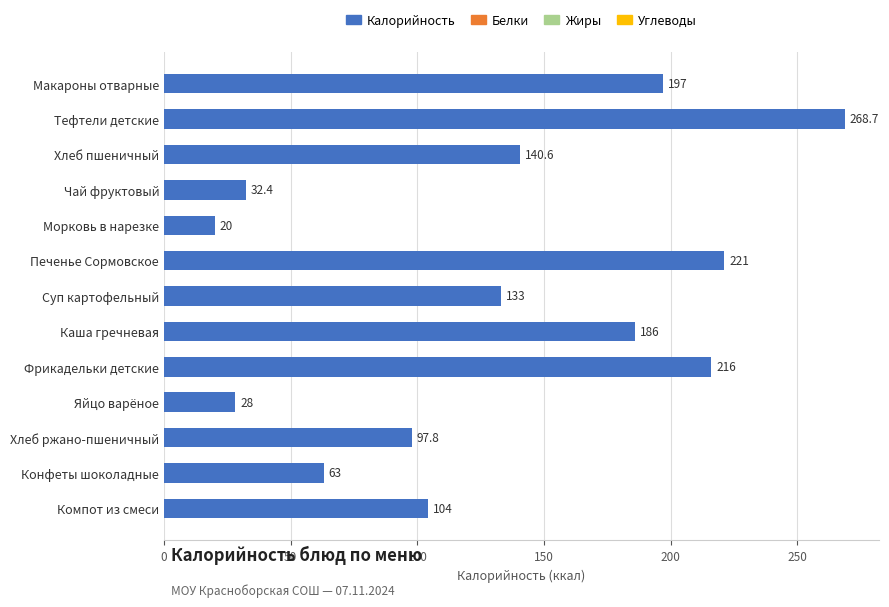

At which label is the value closest to 144?

Хлеб пшеничный